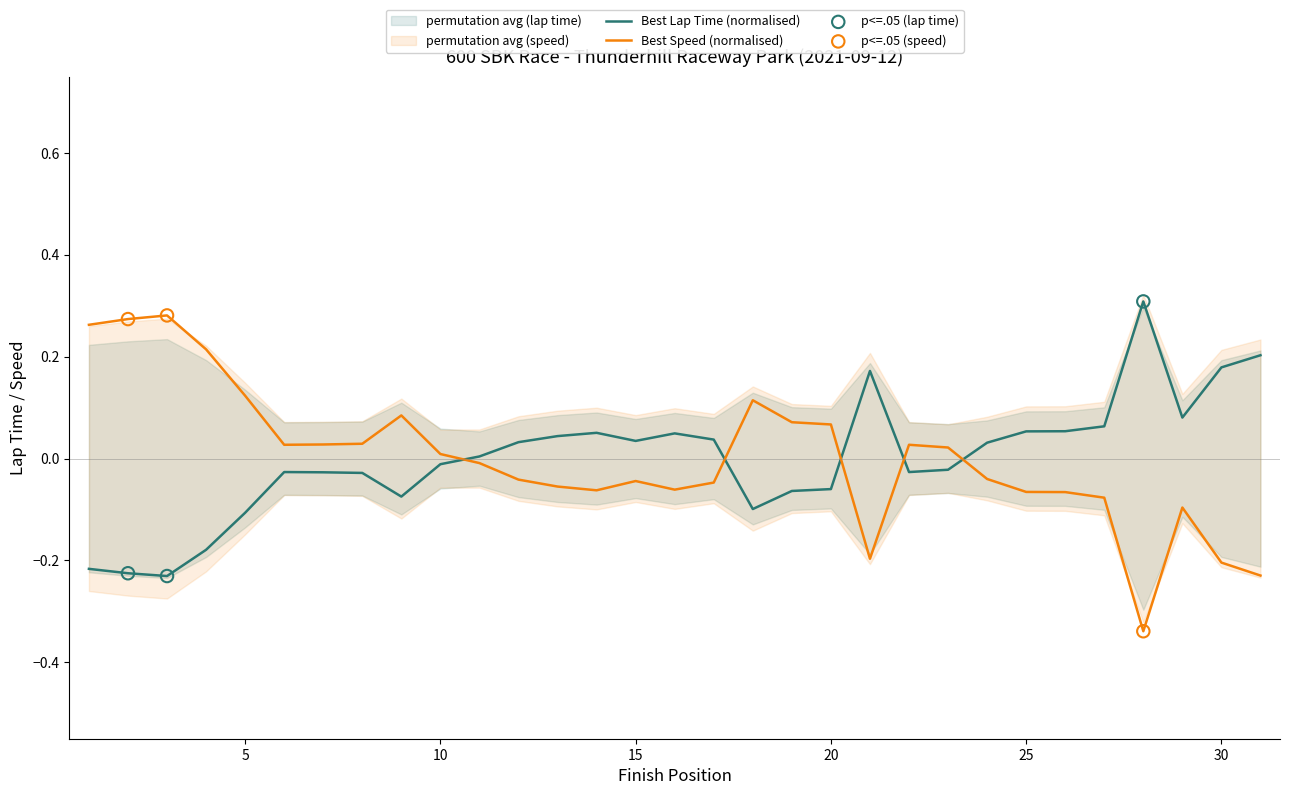

Which series contains the lowest Y value?

Best Speed